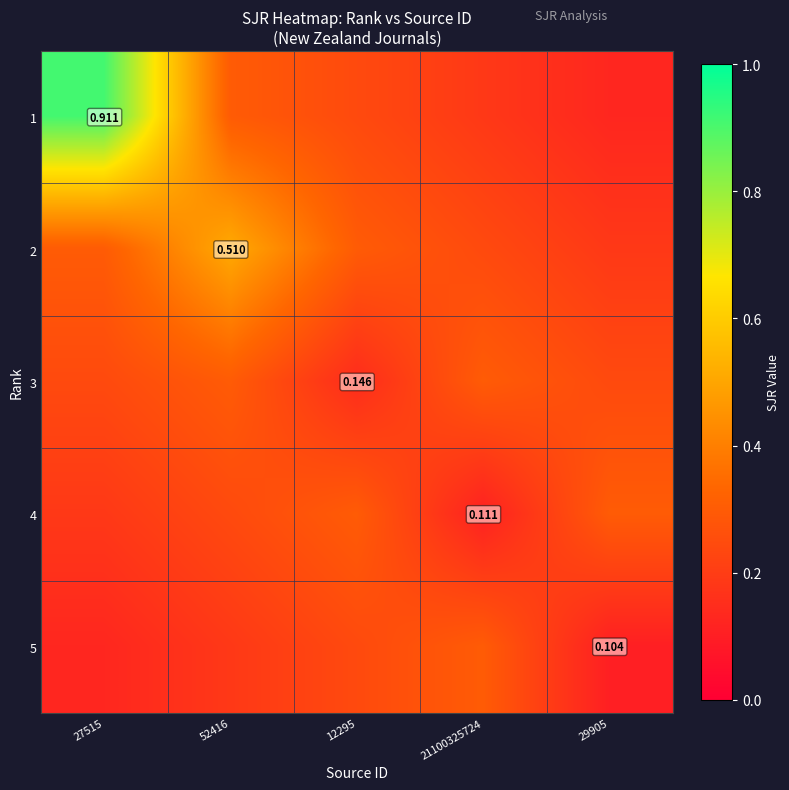

Rank the series at 29905 from highest to lowest value.

4, 3, 2, 1, 5